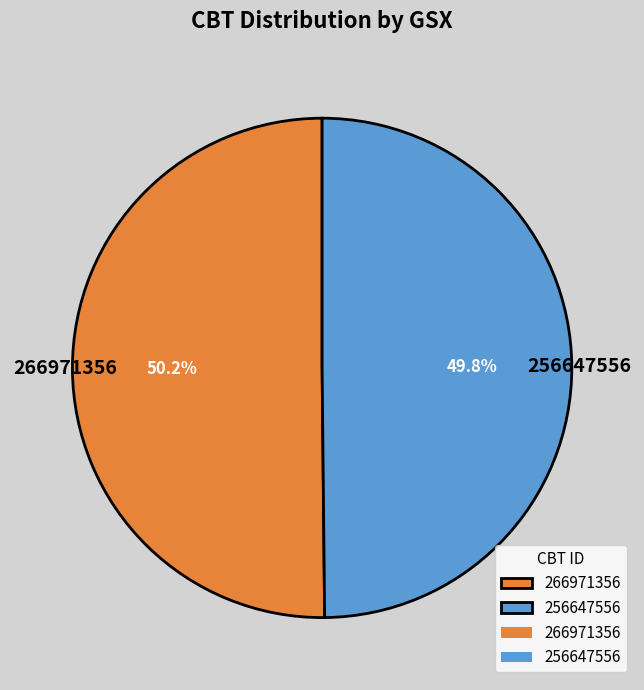

How many slices are in this pie chart?

2